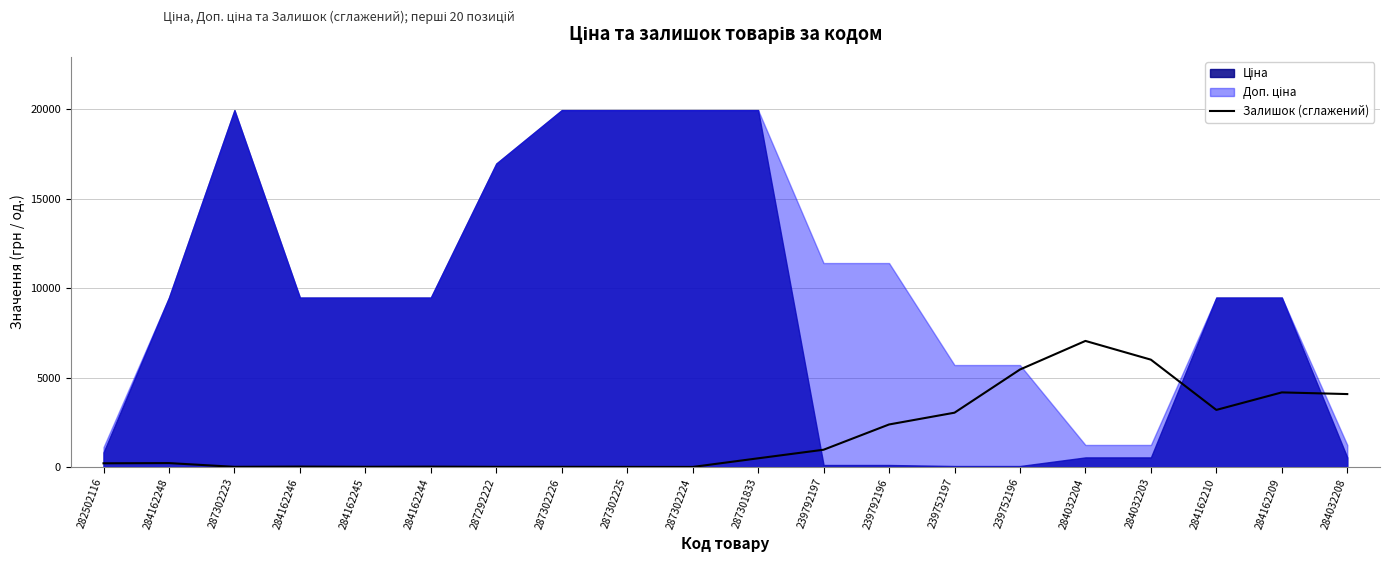

Which category has the highest value in the Залишок (сглажений) series?

284032204